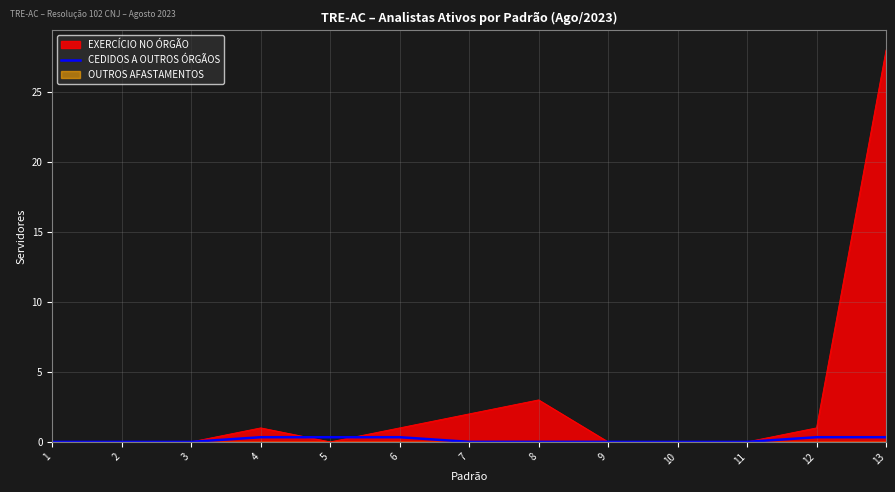

At which label does EXERCÍCIO NO ÓRGÃO reach its peak?

13